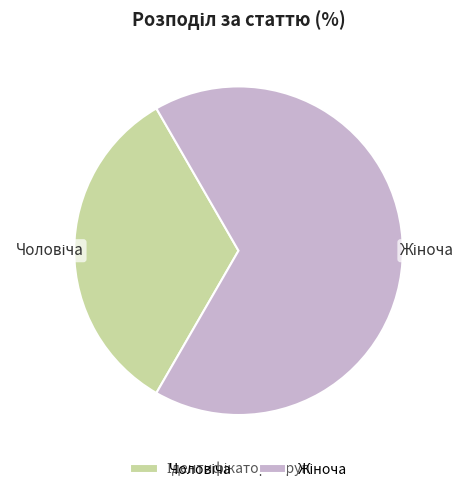

Is there a majority slice in this chart?

Yes